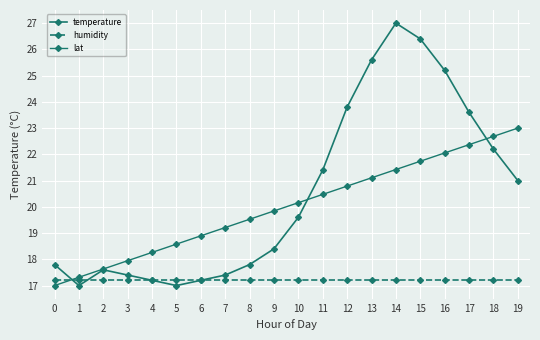

What is the sum of the temperature values at 14 and 18?

49.2